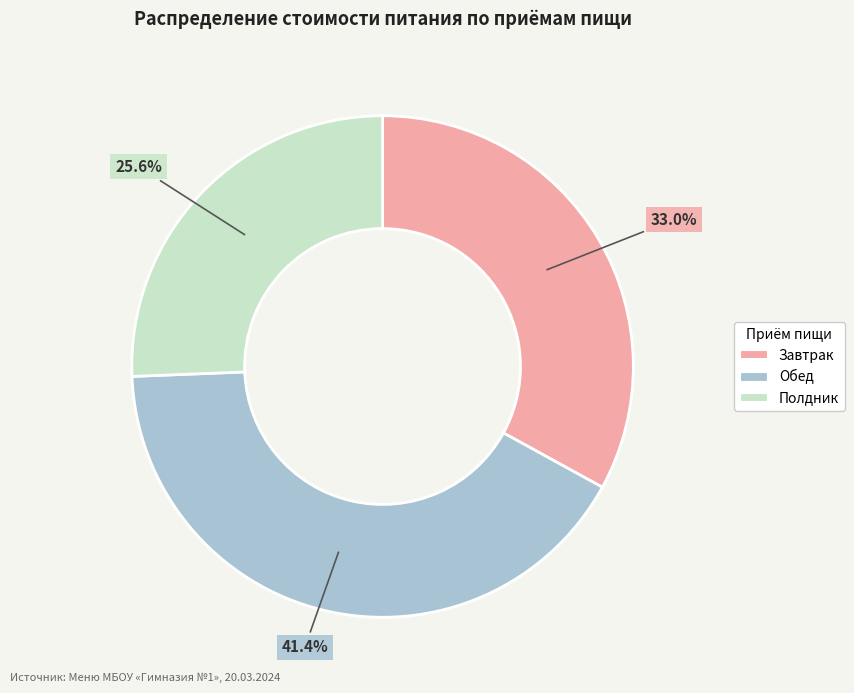

True or false: Полдник accounts for 39% of the total.

False